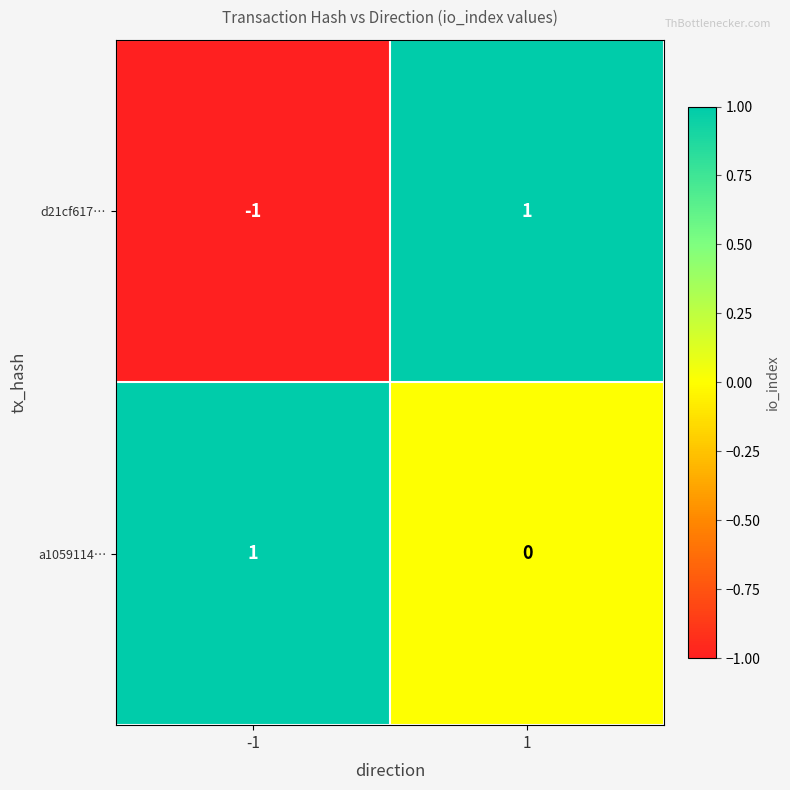

Reading left to right, what are all the values shown in this chart?

d21cf617…: -1=-1	1=1
a1059114…: -1=1	1=0